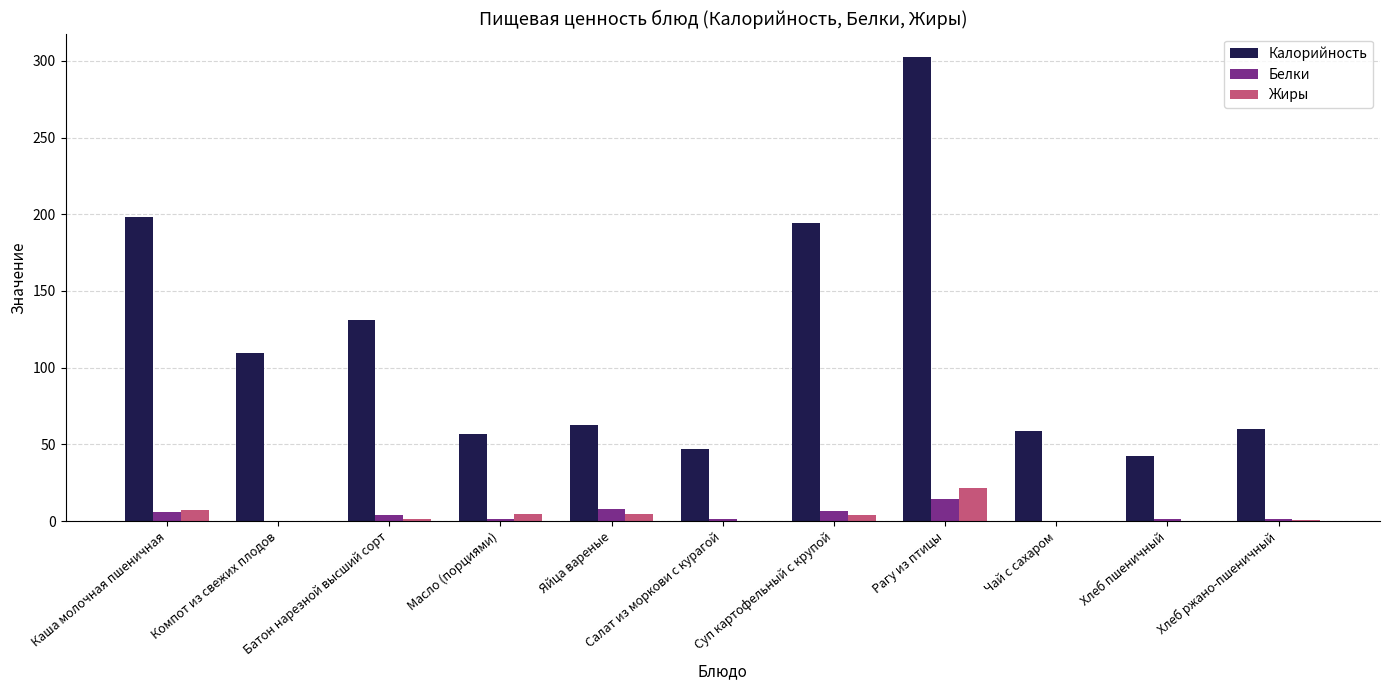

Does the chart contain stacked bars?

No